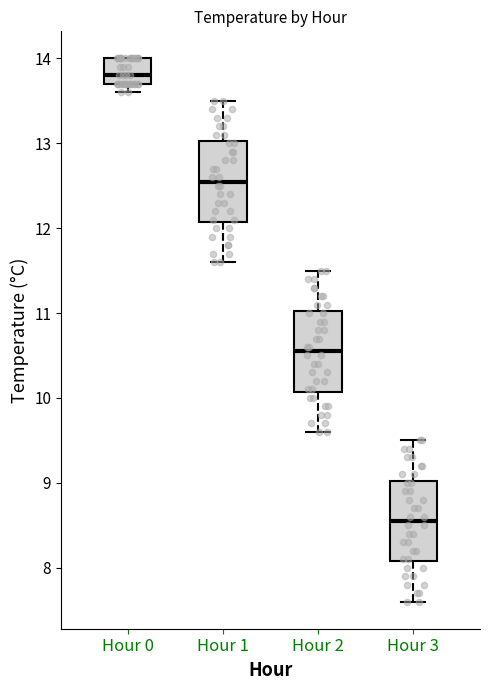

Where is the upper edge of the box for Hour 0 on the y-axis? The values are not printed on the chart, so give them approximately, as read against the axis.

14.0